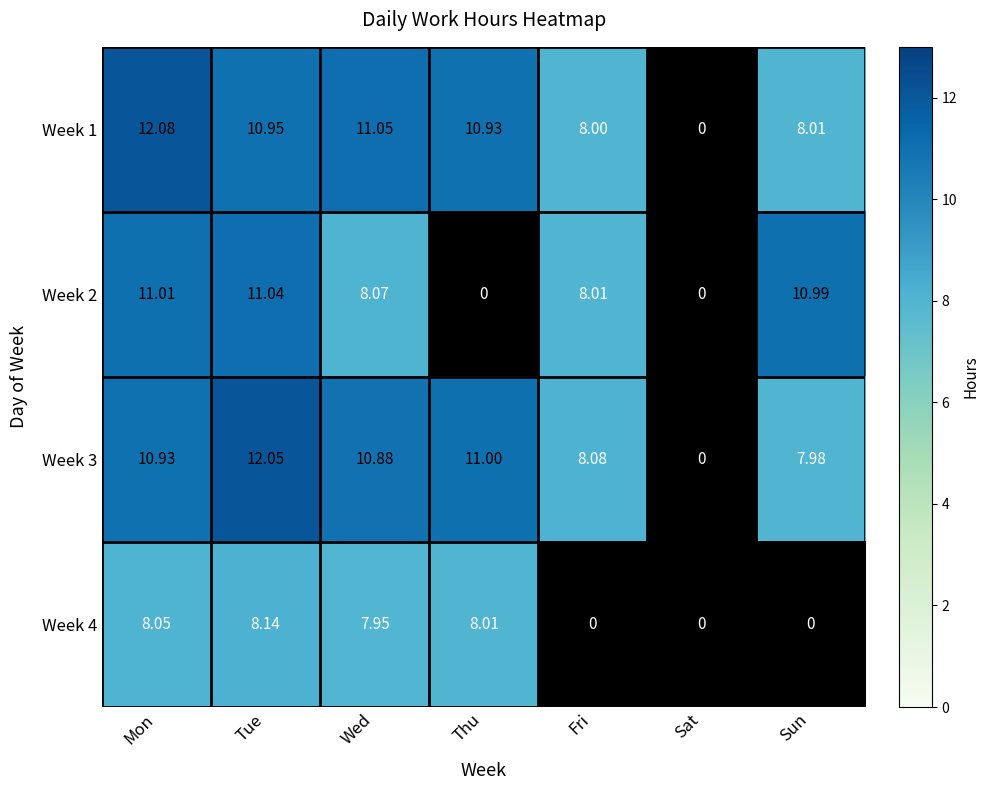

What is the difference between the maximum and second lowest values in the Week 4 series?

8.1